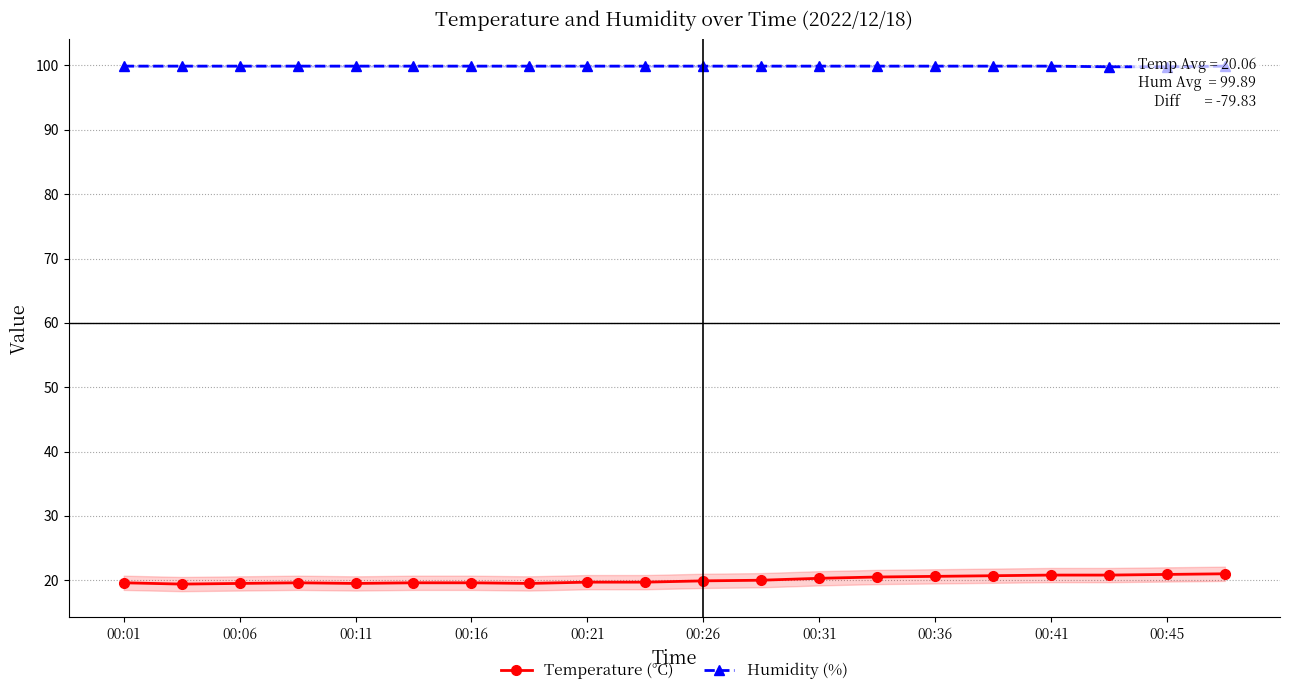

Which series has the largest range (max minus min)?

Temperature (°C)